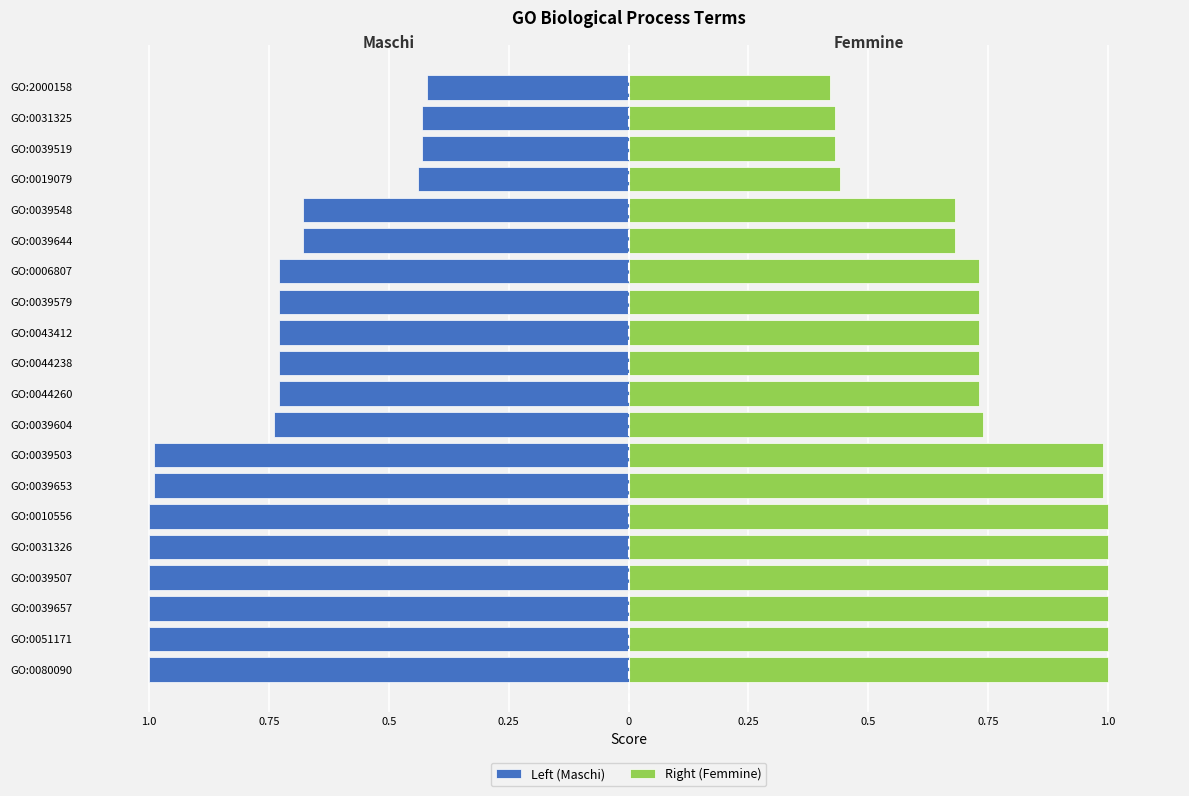

Are the bars horizontal?

Yes